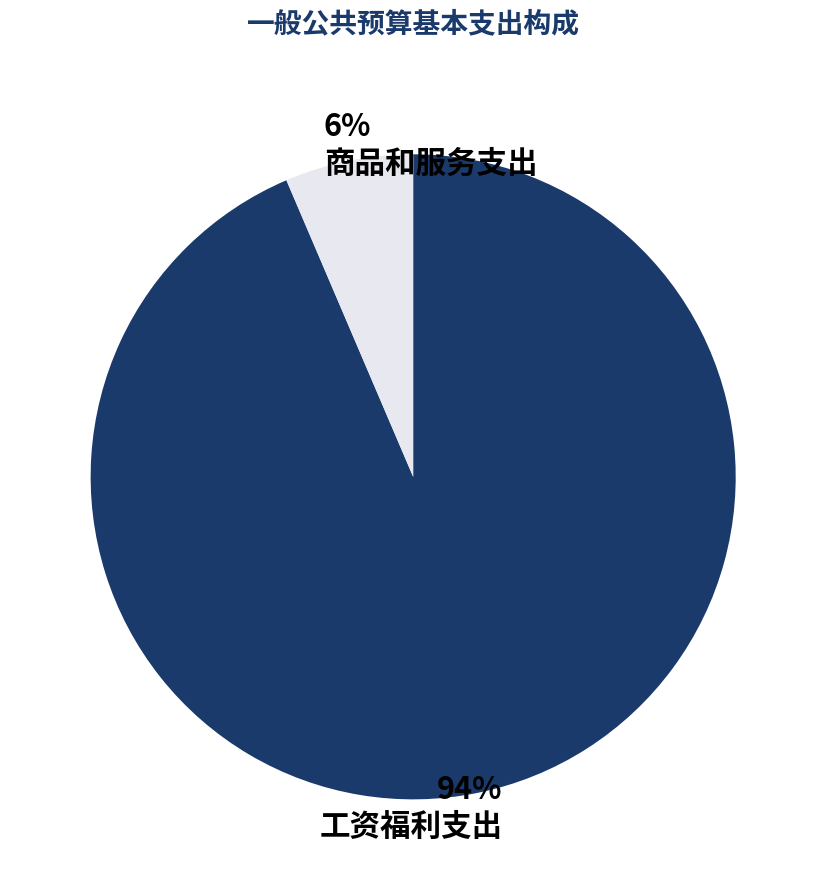

Rank the categories by value from lowest to highest.

商品和服务支出, 工资福利支出